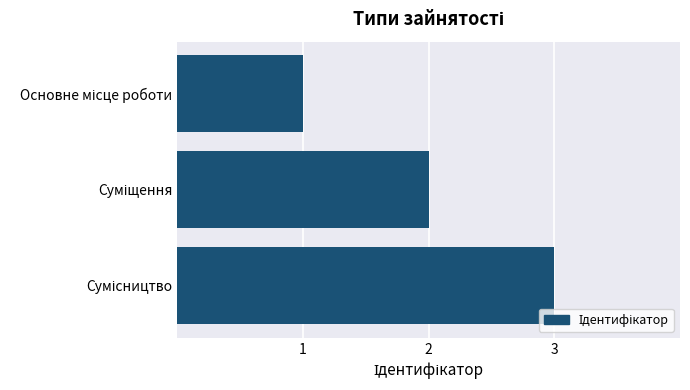

What is the greatest value displayed?

3